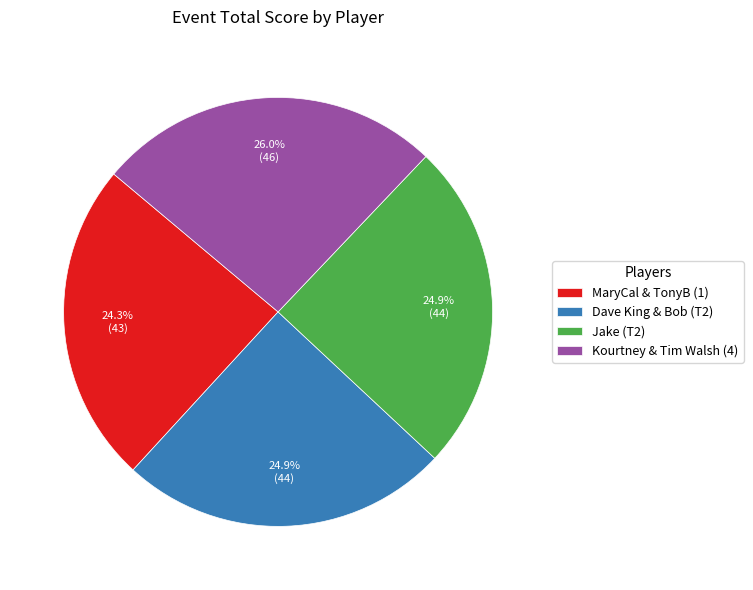

Which category has the biggest portion of the pie?

Kourtney & Tim Walsh (4)